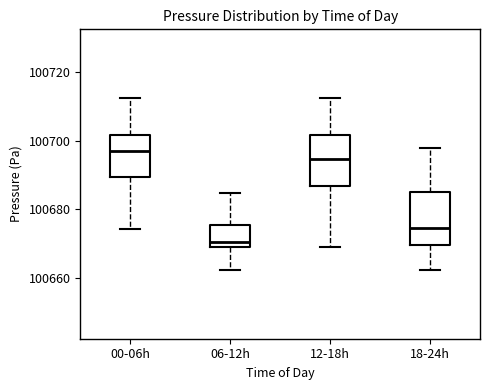

Which box's median line is the highest?

00-06h